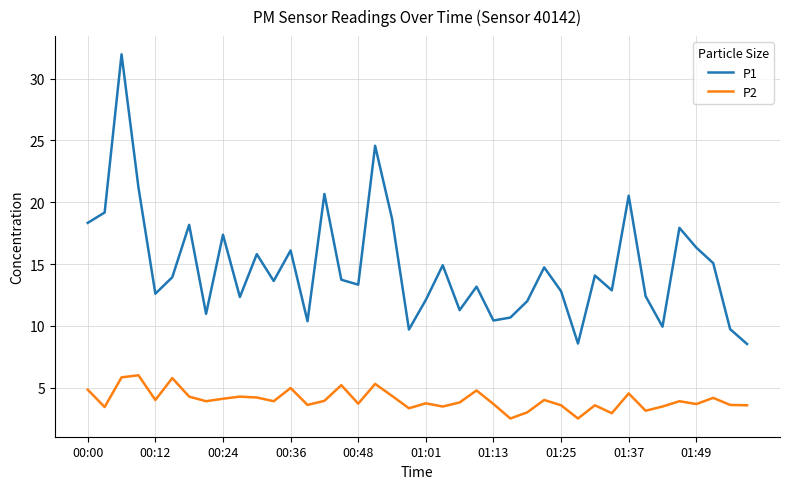

Rank the series by their maximum value, from highest to lowest.

P1, P2